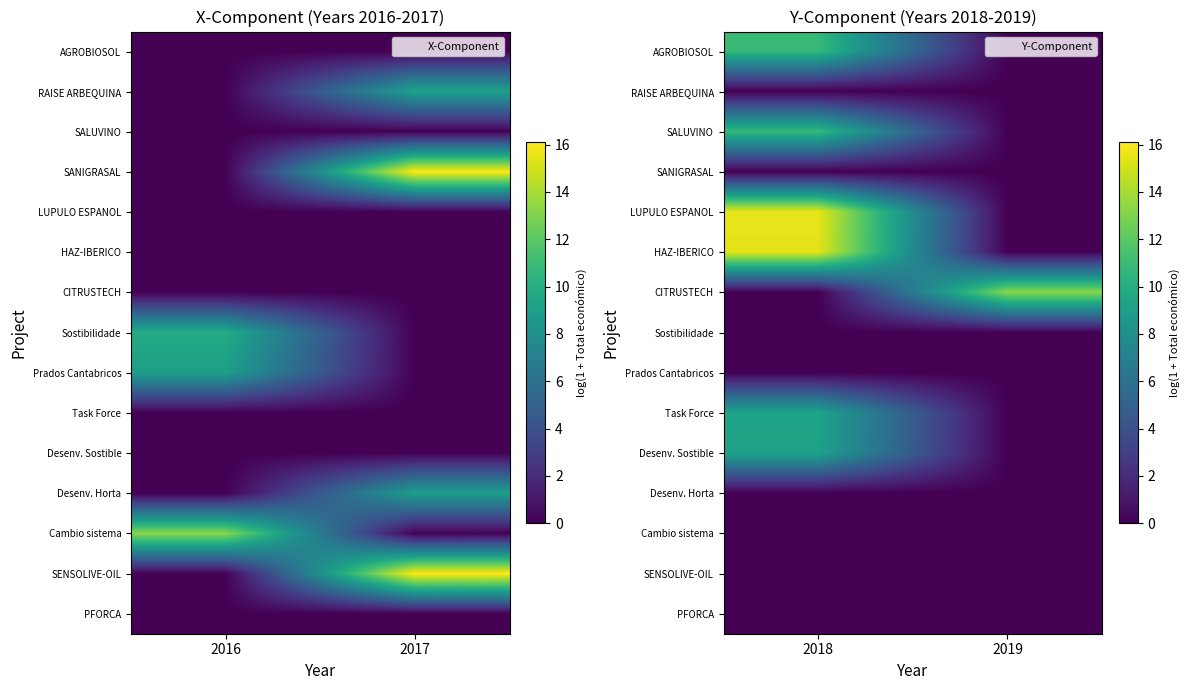

The value of Task Force at 2019 is 0.0. True or false?

True